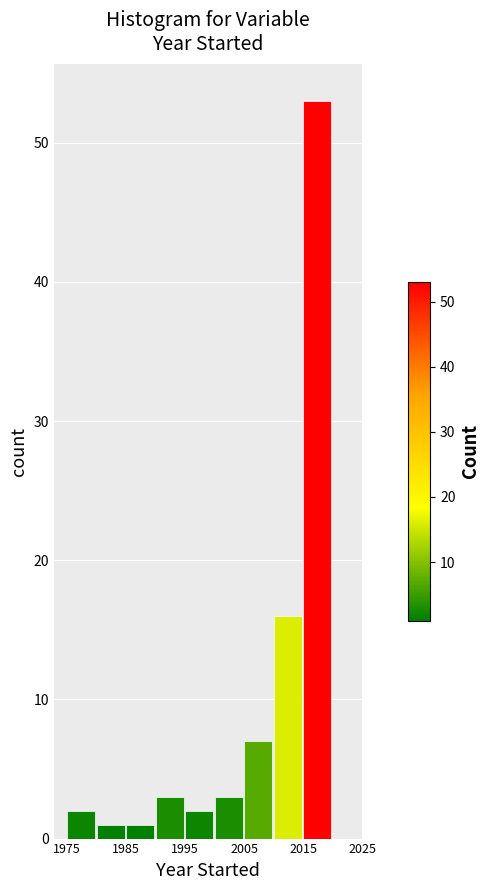

Which range on the x-axis has the tallest bar?

2015 to 2020